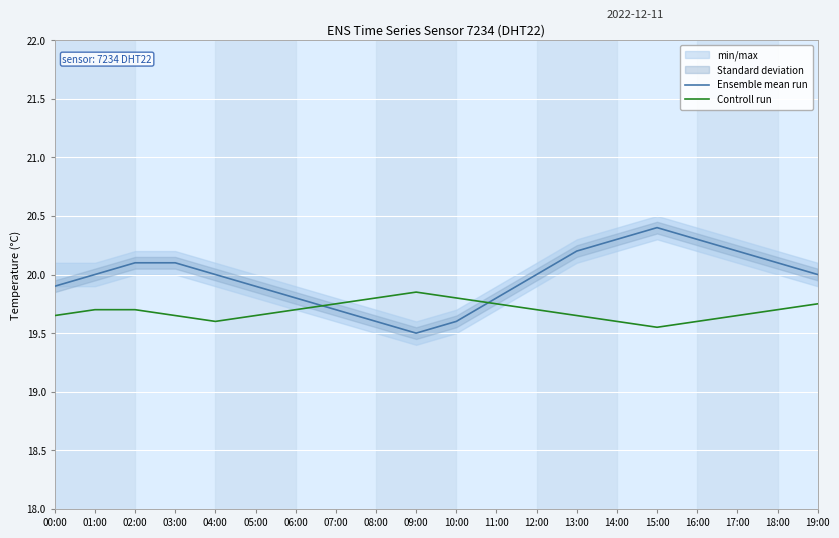

Reading left to right, list all the values displayed in this chart.

Ensemble mean run: 00:00=19.9	01:00=20.0	02:00=20.1	03:00=20.1	04:00=20.0	05:00=19.9	06:00=19.8	07:00=19.7	08:00=19.6	09:00=19.5	10:00=19.6	11:00=19.8	12:00=20.0	13:00=20.2	14:00=20.3	15:00=20.4	16:00=20.3	17:00=20.2	18:00=20.1	19:00=20.0
Controll run: 00:00=19.6	01:00=19.7	02:00=19.7	03:00=19.6	04:00=19.6	05:00=19.6	06:00=19.7	07:00=19.8	08:00=19.8	09:00=19.9	10:00=19.8	11:00=19.8	12:00=19.7	13:00=19.6	14:00=19.6	15:00=19.6	16:00=19.6	17:00=19.6	18:00=19.7	19:00=19.8